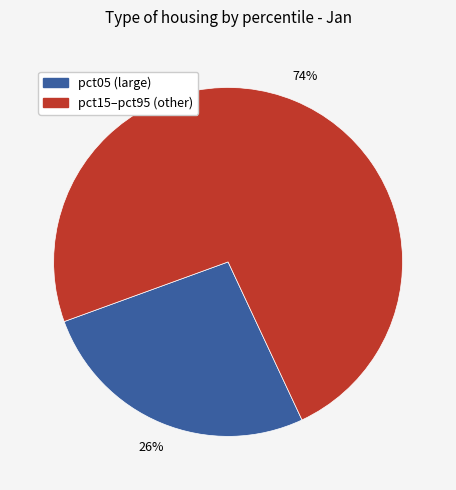

To the nearest percent, what is the average slice percentage?

50%